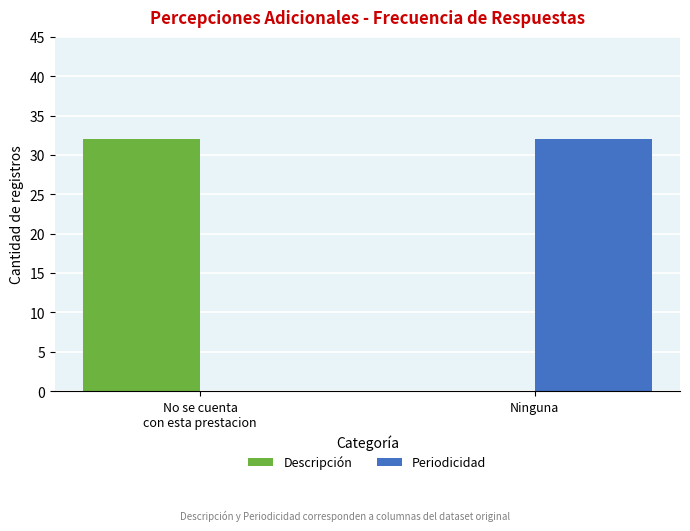

Reading right to left, extract all data points from this chart.

Descripción: 0	32
Periodicidad: 32	0